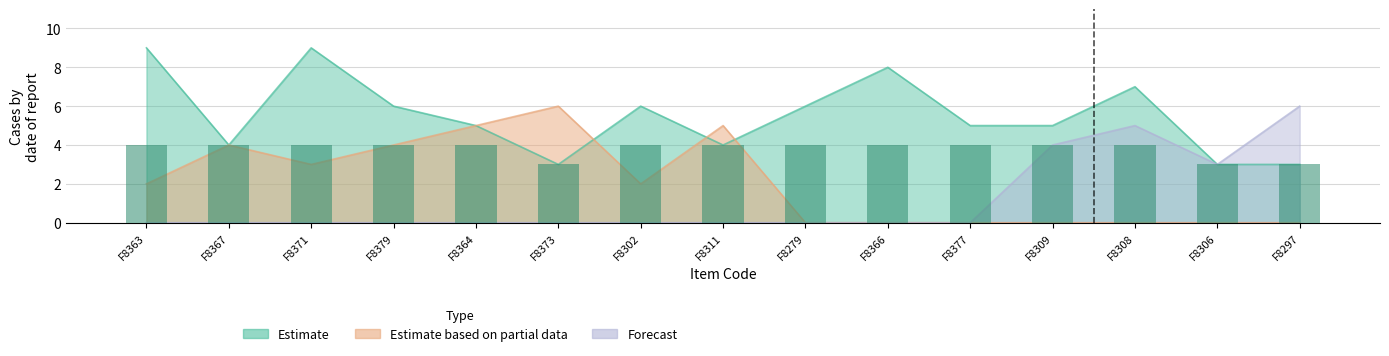

What is the average value of the Estimate series?

6